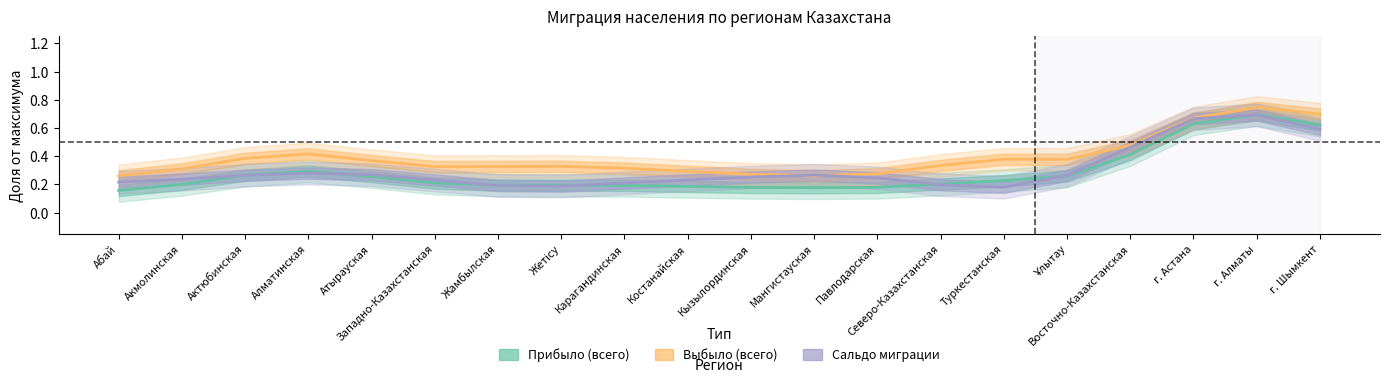

Is the value of Выбыло (всего) at Жамбылская greater than the value of Прибыло (всего) at г. Алматы?

No